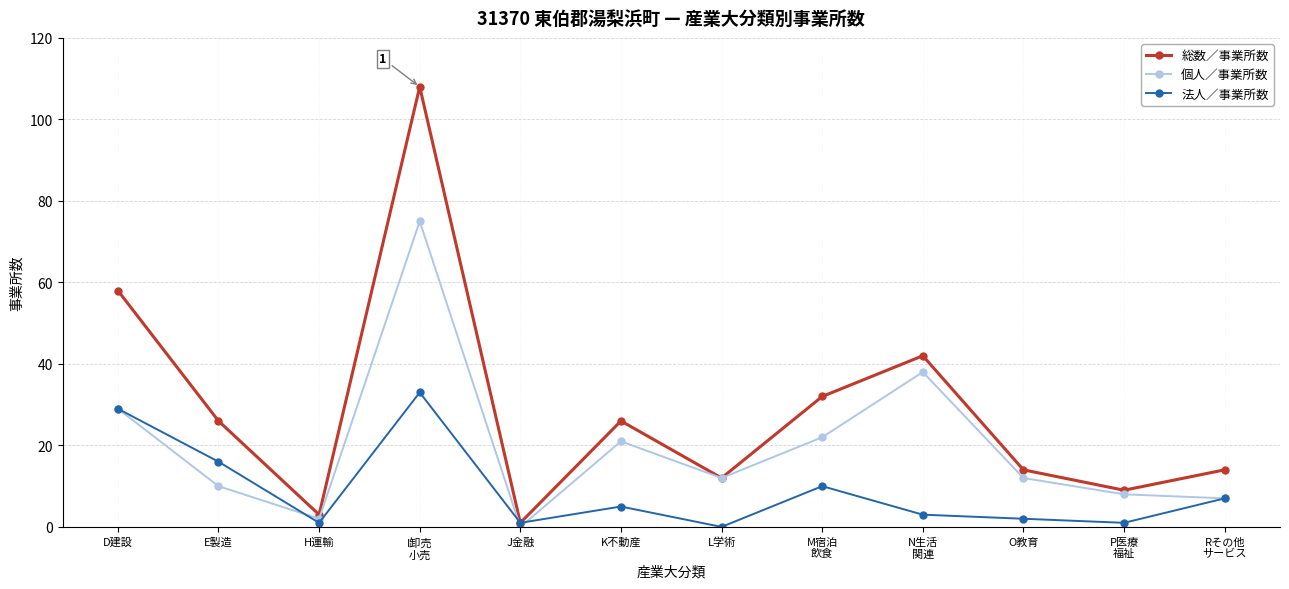

Which series has the largest range (max minus min)?

総数／事業所数